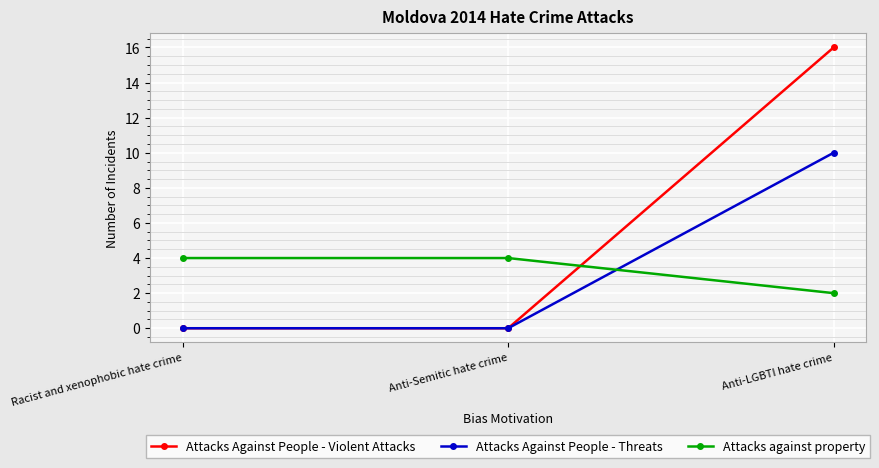

Which series has the largest total across all categories?

Attacks Against People - Violent Attacks